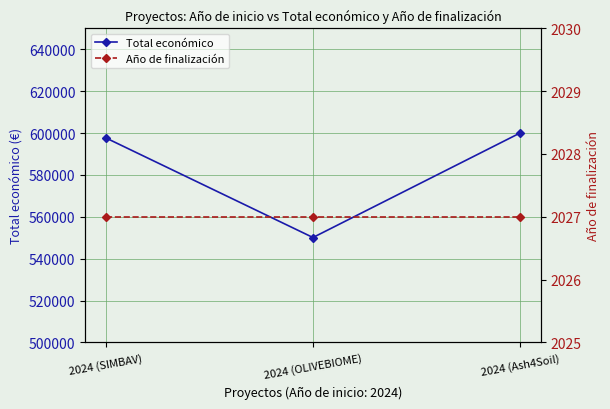

At which label is Total económico closest to 575055?

2024 (SIMBAV)